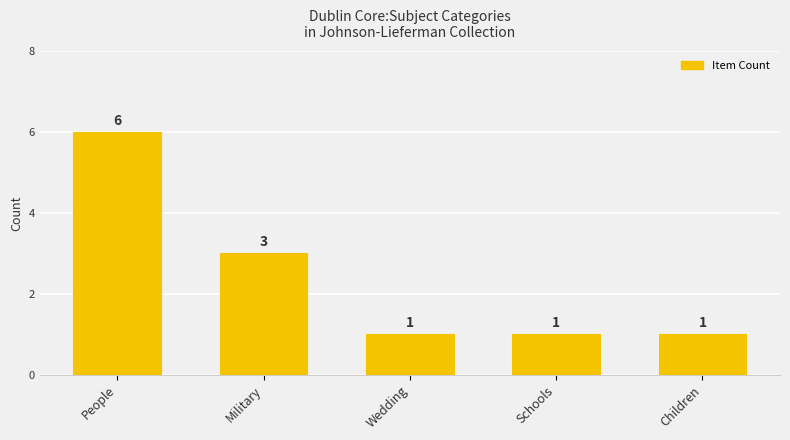

Reading left to right, extract all data points from this chart.

People=6	Military=3	Wedding=1	Schools=1	Children=1